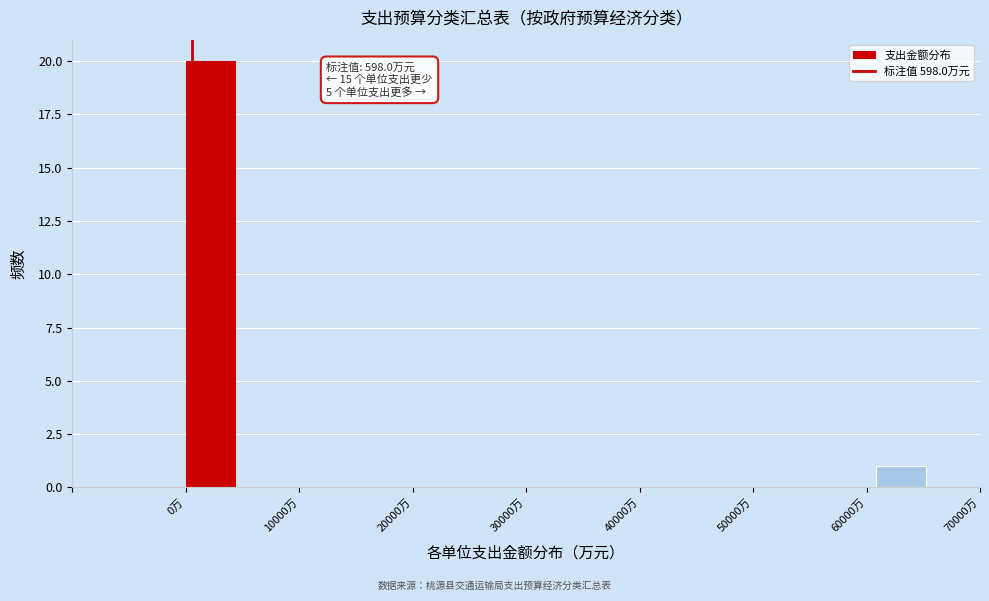

Over which range of the x-axis is the bar tallest?

0 to 4000